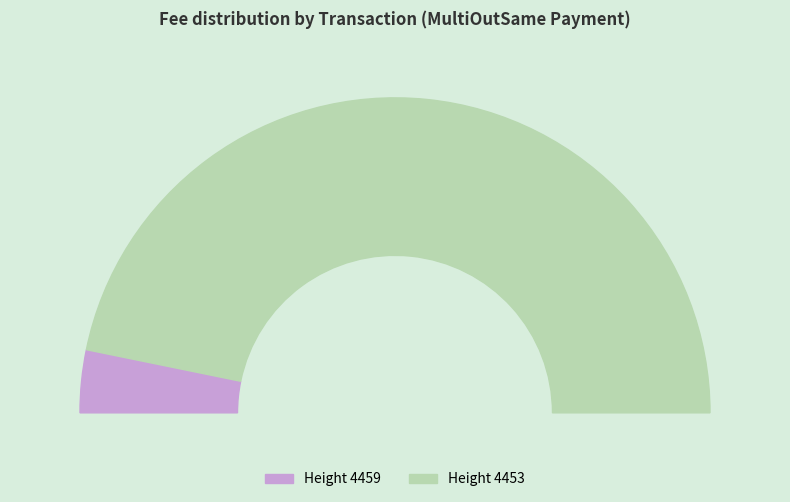

To the nearest percent, what is the average slice percentage?

50%